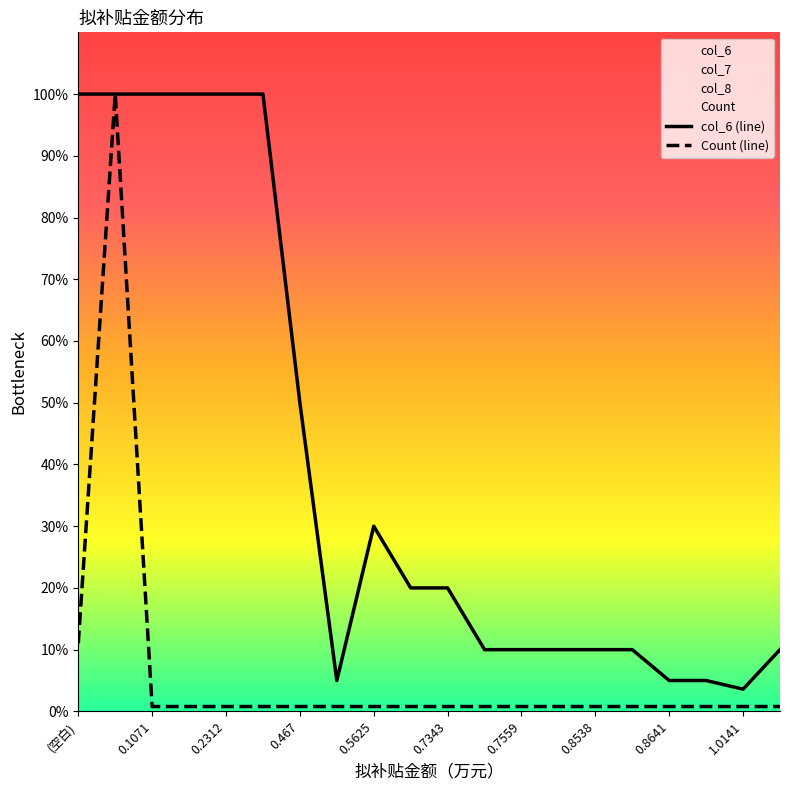

What is the difference between the maximum and minimum values in the Count (line) series?

99.2